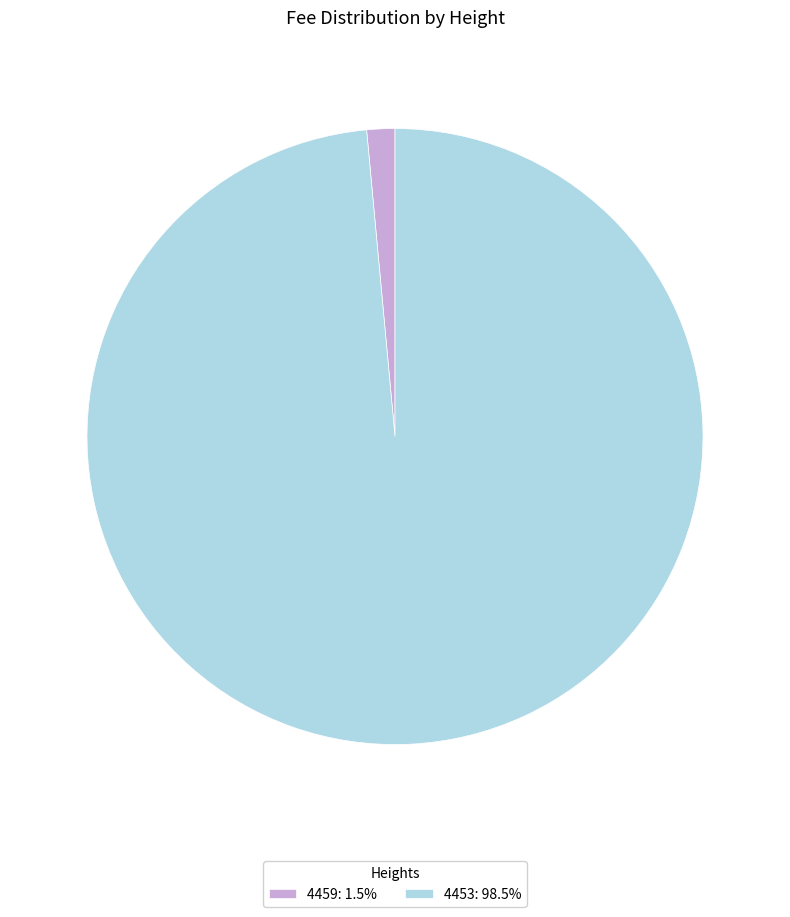

Rank the categories by value from highest to lowest.

4453, 4459